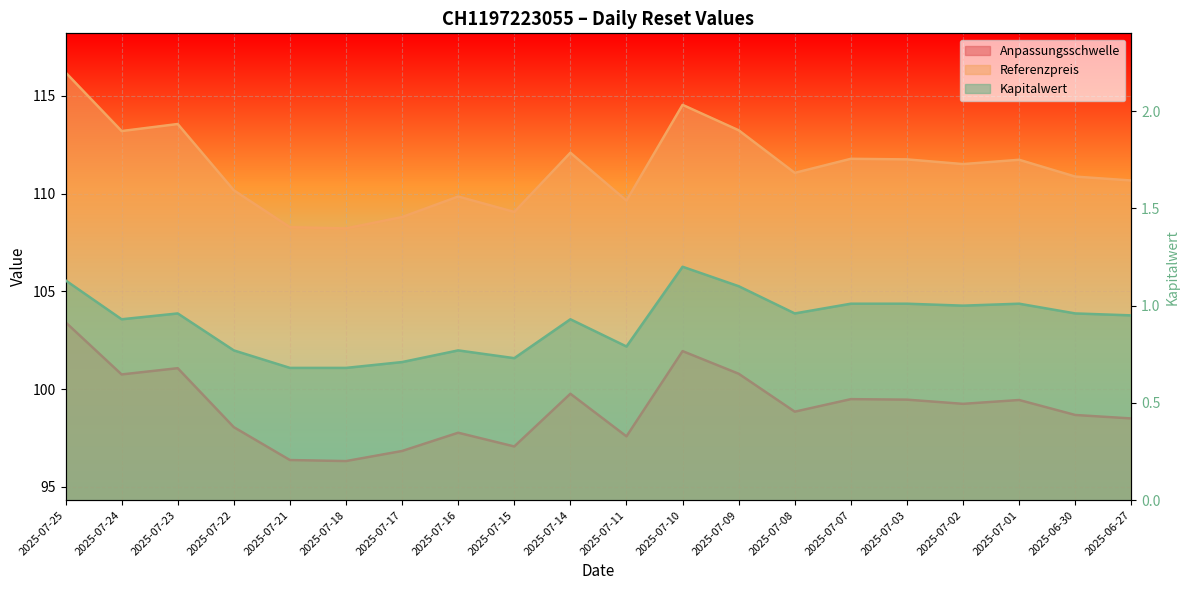

Between 2025-07-14 and 2025-07-10, which series saw the biggest shift?

Referenzpreis